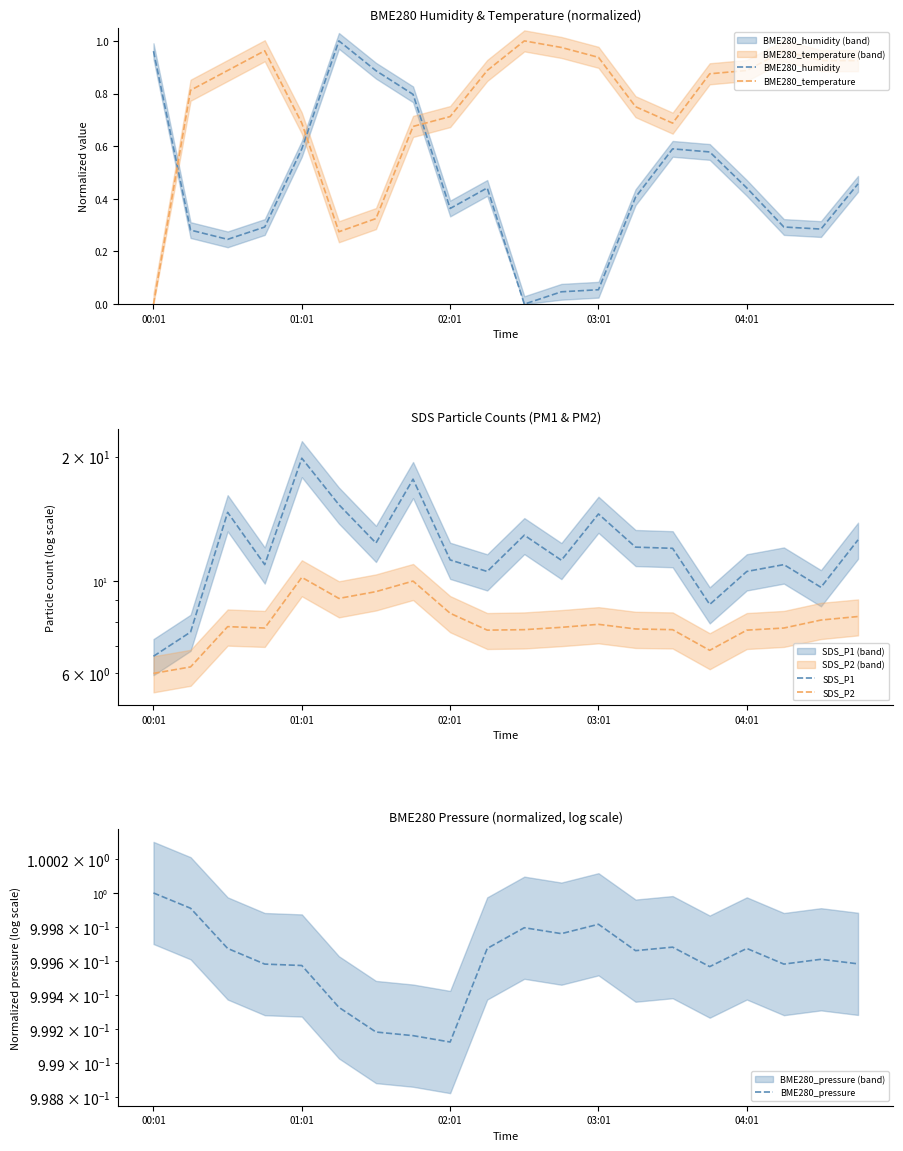

The BME280_humidity series shows 0.6 at 01:01. True or false?

True